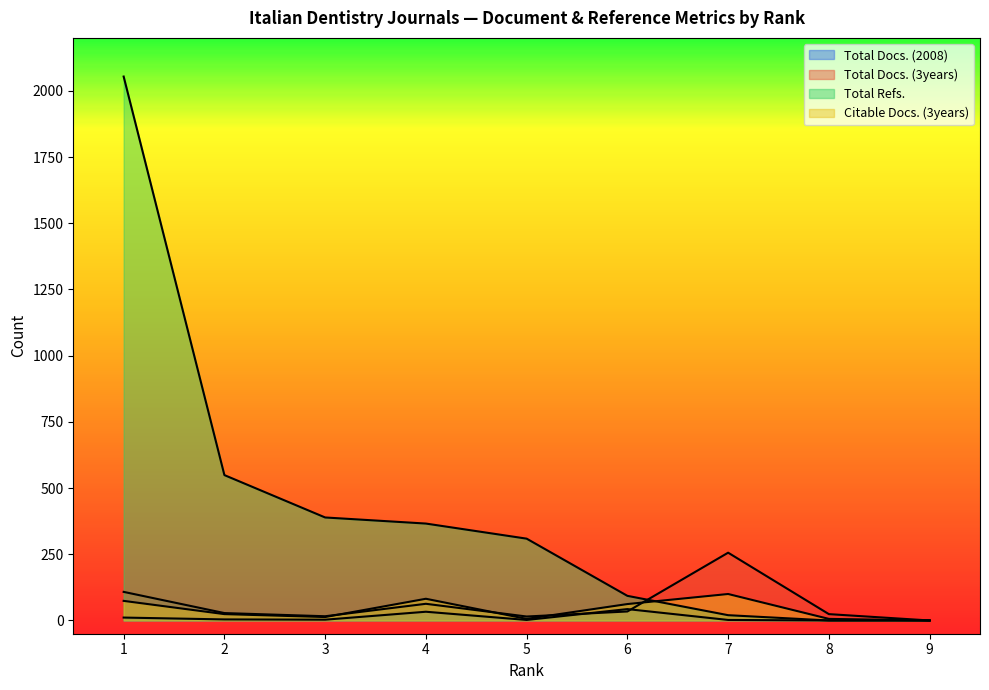

List the series in order of their peak value, highest first.

Total Refs., Total Docs. (3years), Citable Docs. (3years), Total Docs. (2008)